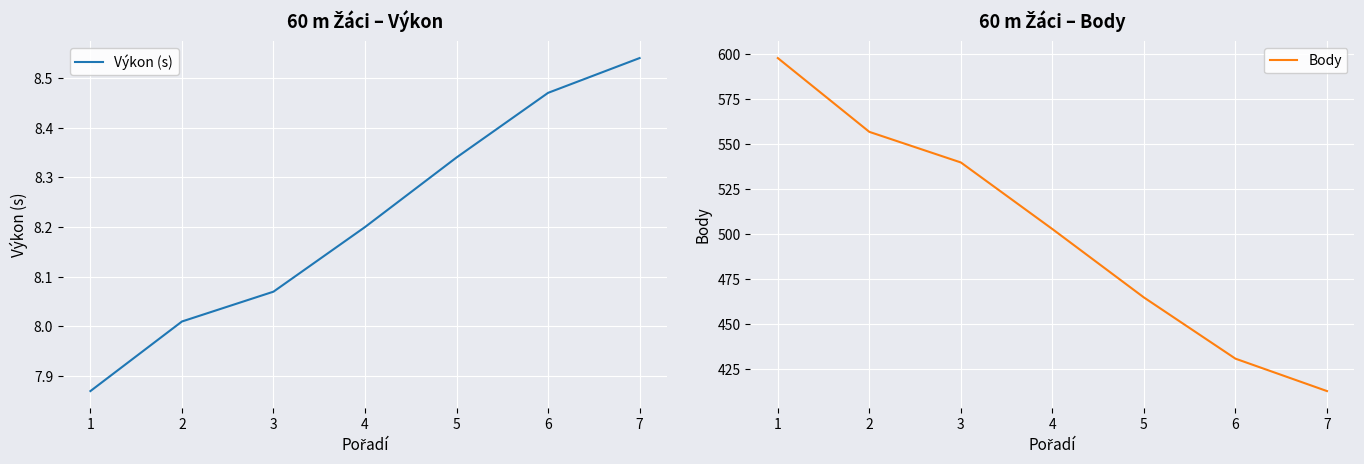

True or false: Výkon (s) has a value of 11.8 at 6.

False